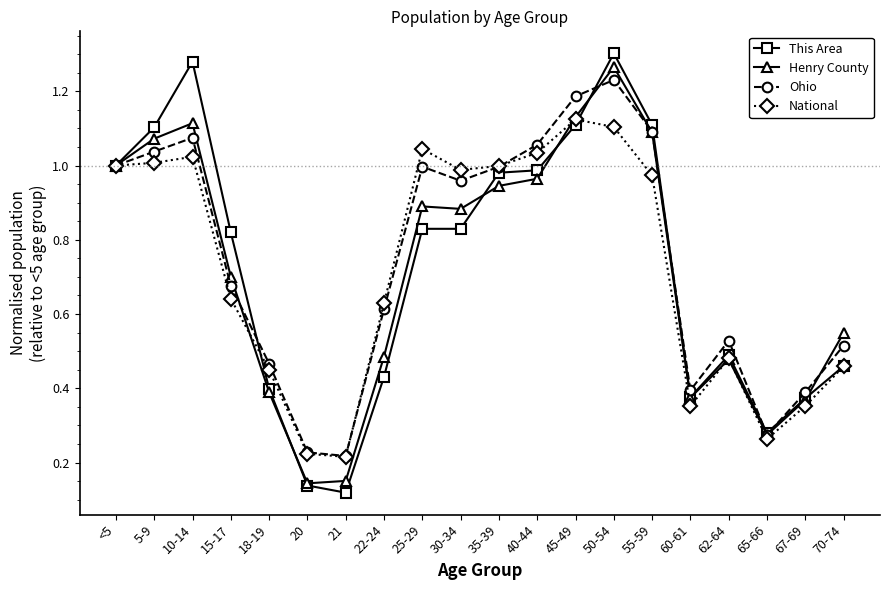

Is this an area chart (filled region under the line)?

No